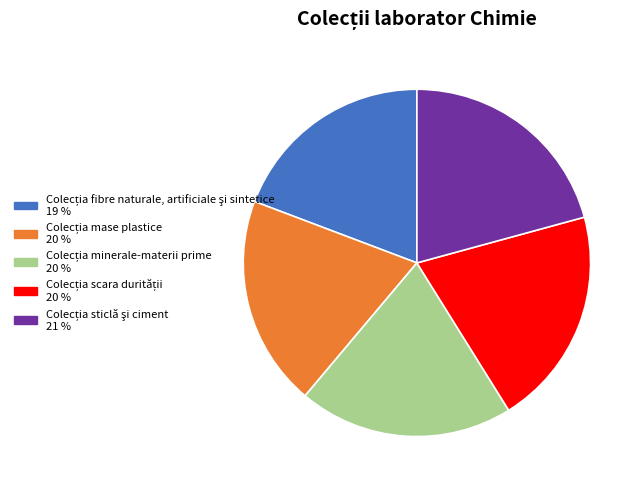

Is there any slice that represents more than half of the pie?

No